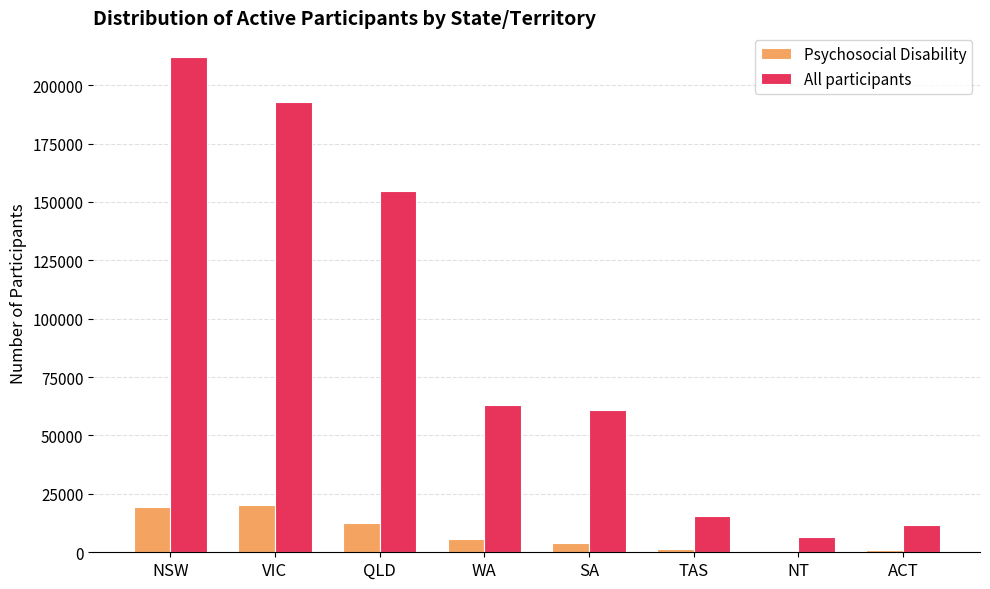

Which series changed the most between SA and ACT?

All participants